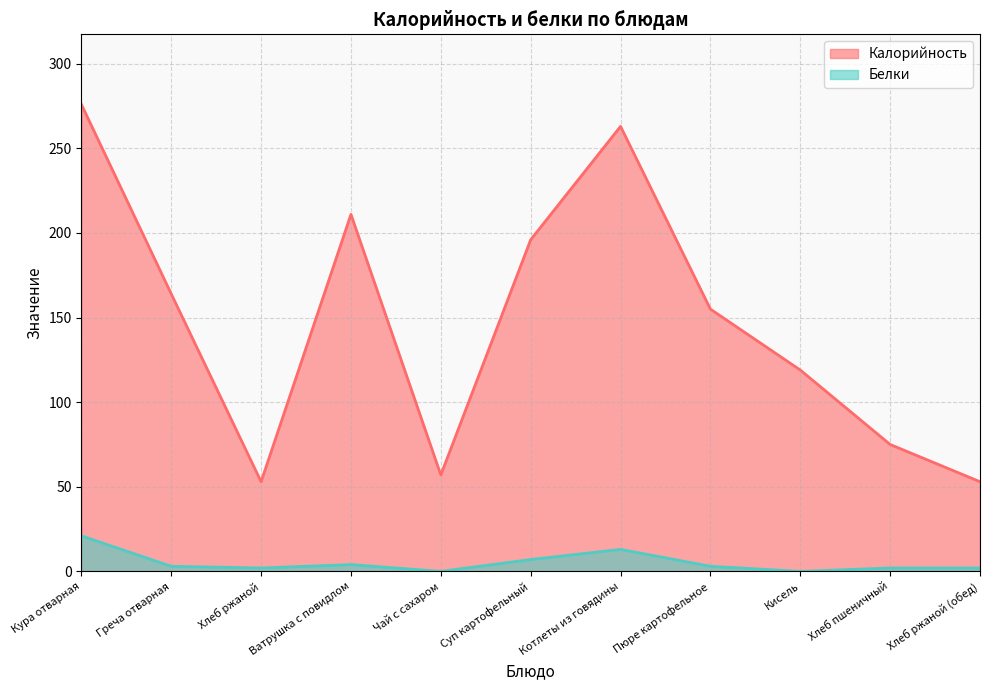

What are all the series names shown in the legend?

Калорийность, Белки